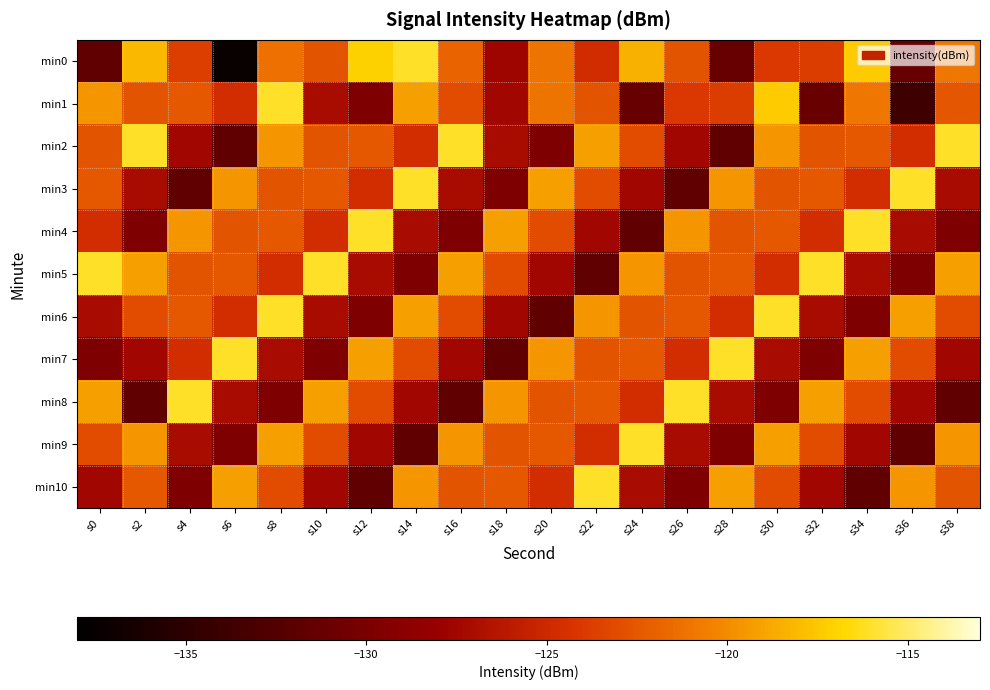

Count the number of data series in this chart.

11